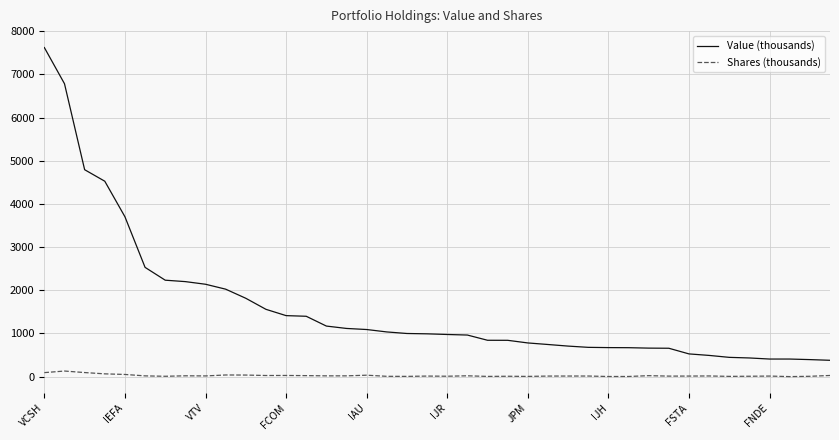

What is the sum of all Shares (thousands) values?

939.1